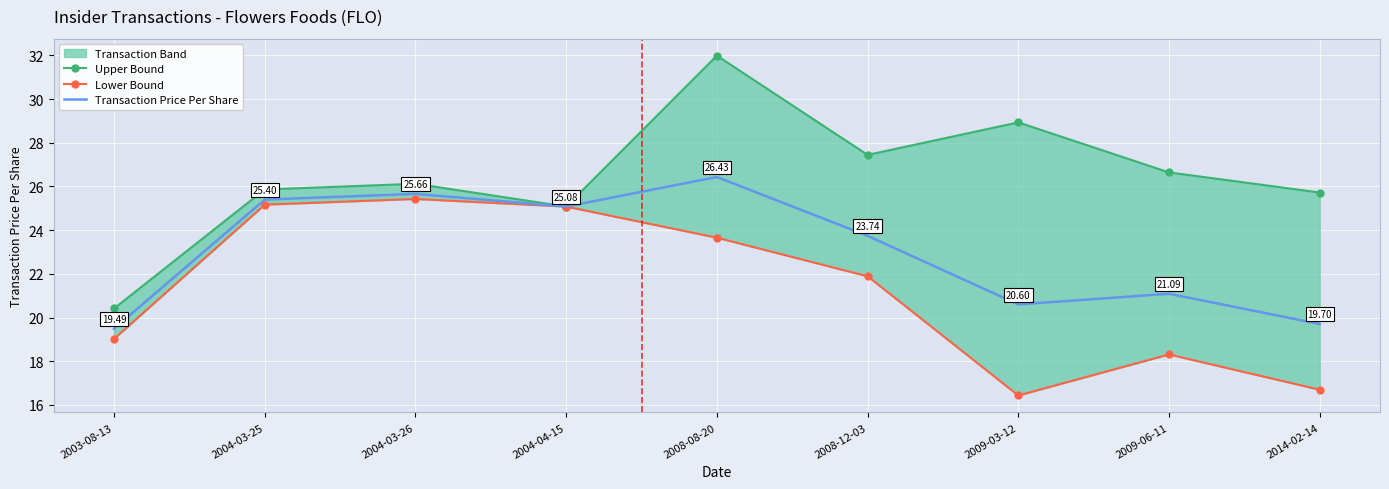

How many lines are shown in the chart?

3